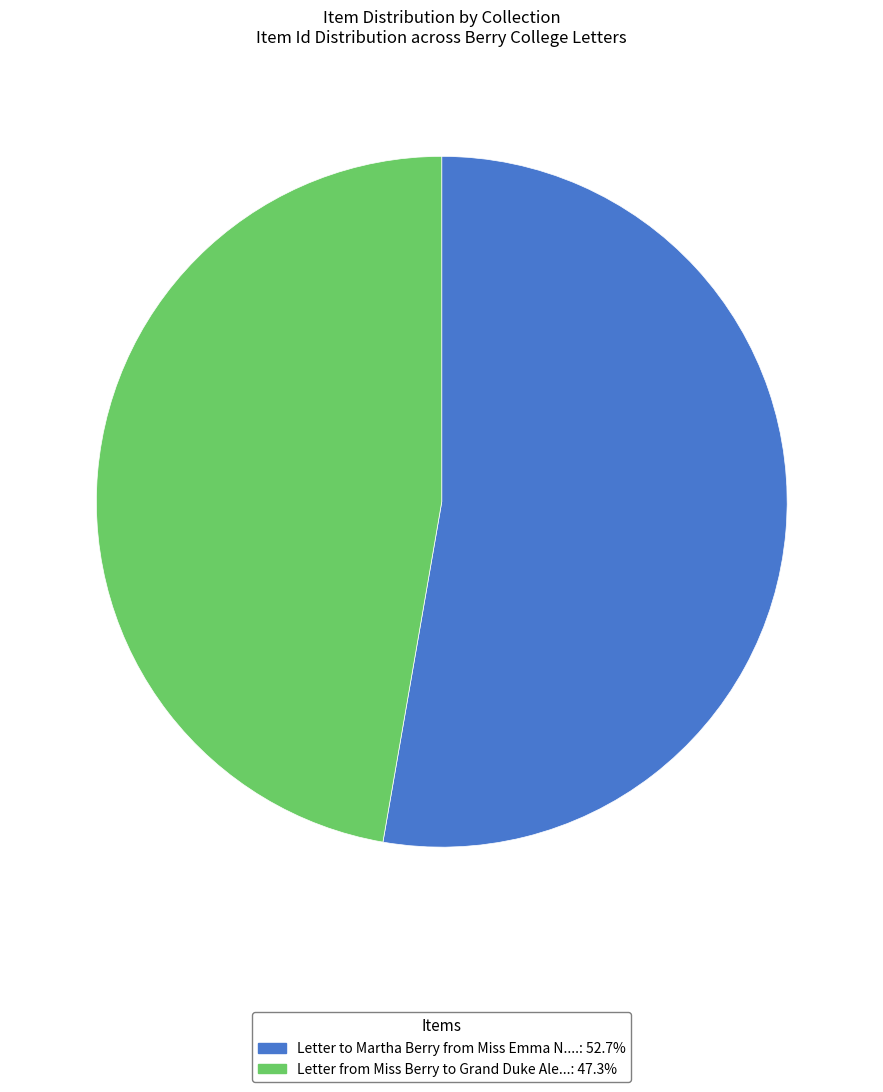

How many segments does this pie chart have?

2